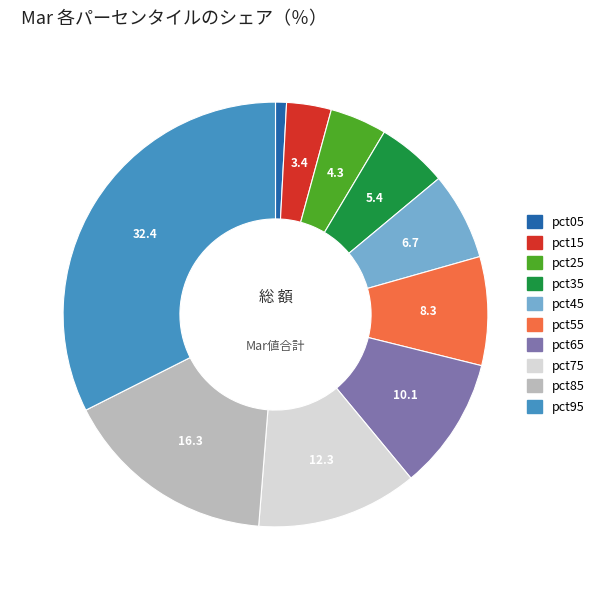

Combined, do pct25 and pct55 account for over 50%?

No